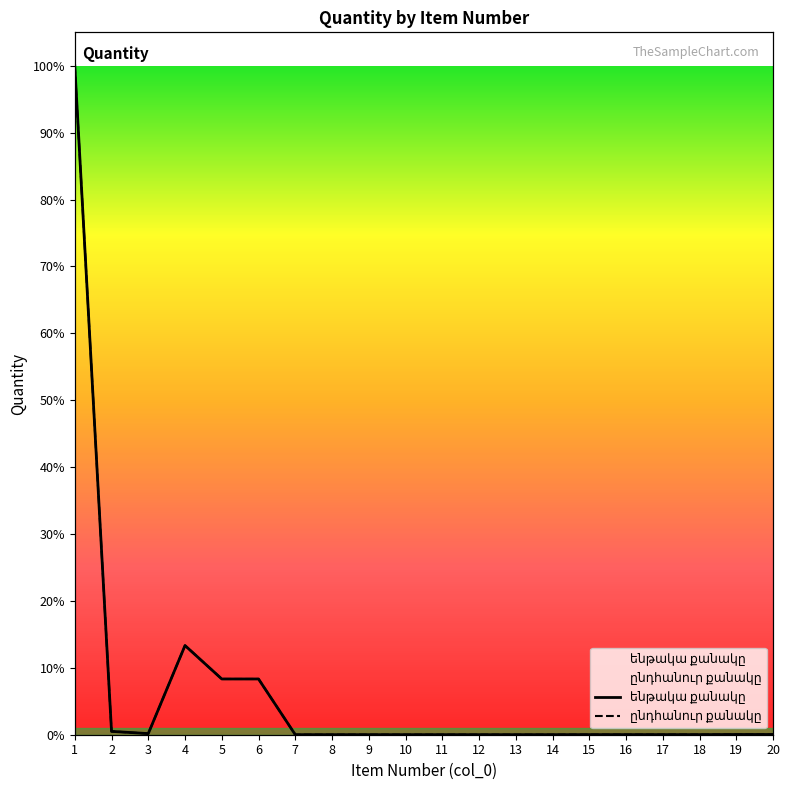

Is it true that ընդհանուր քանակը equals 841.2 at 6?

False